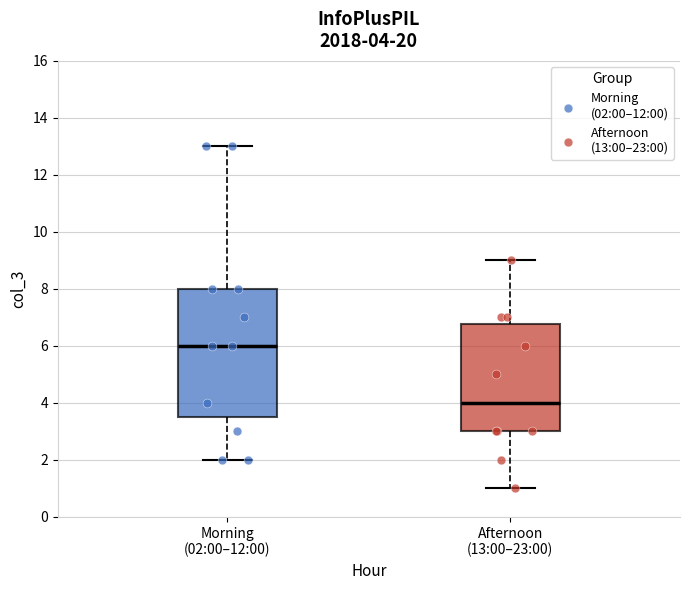

Which box is the tallest, from its lower edge to its upper edge?

Morning (02:00–12:00)